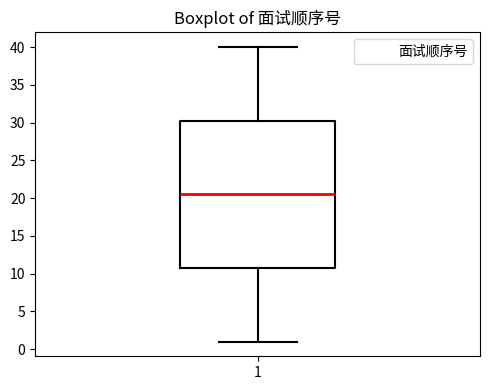

Where does the upper whisker of the box at x = 1 end on the y-axis? The values are not printed on the chart, so give them approximately, as read against the axis.

40.0